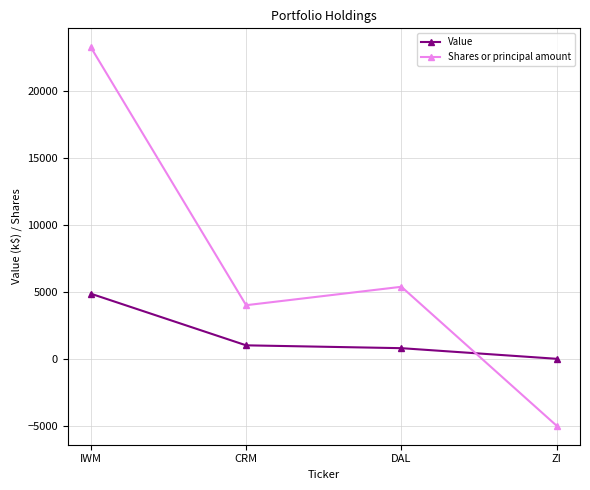

How many lines are shown in the chart?

2